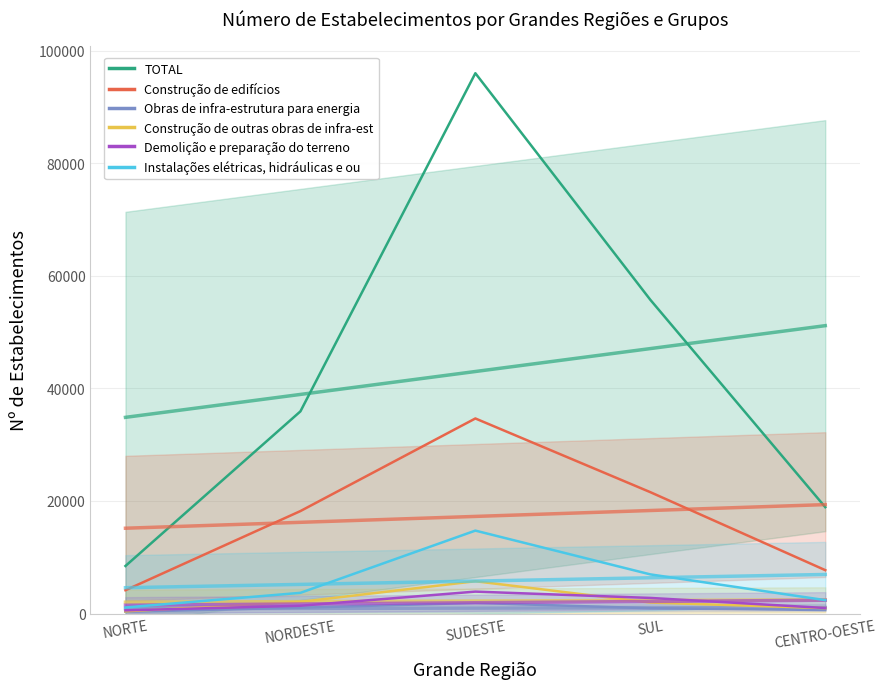

What is the total value across all series at NORDESTE?

62303